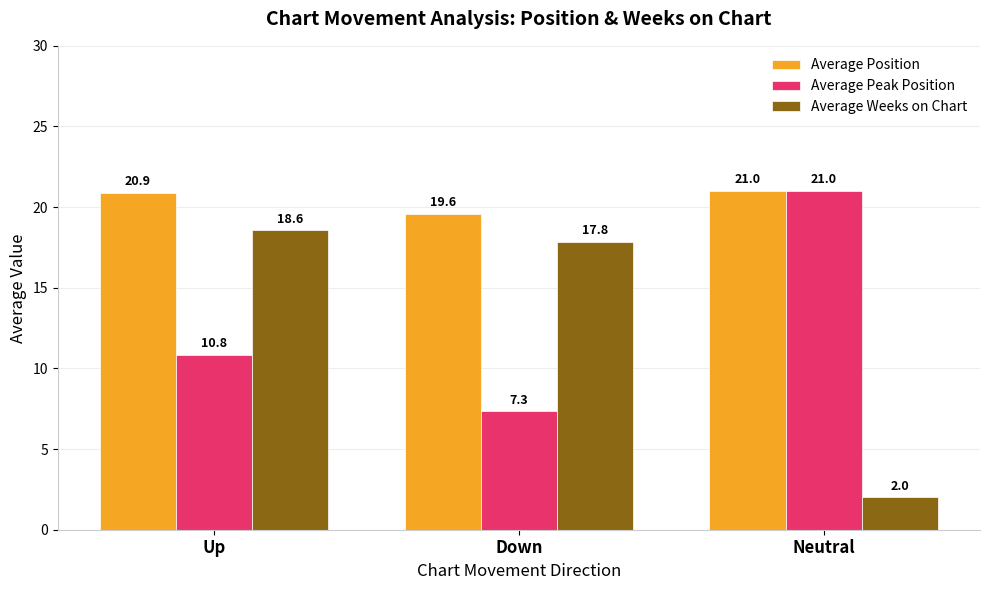

Rank the categories by Average Peak Position value from lowest to highest.

Down, Up, Neutral